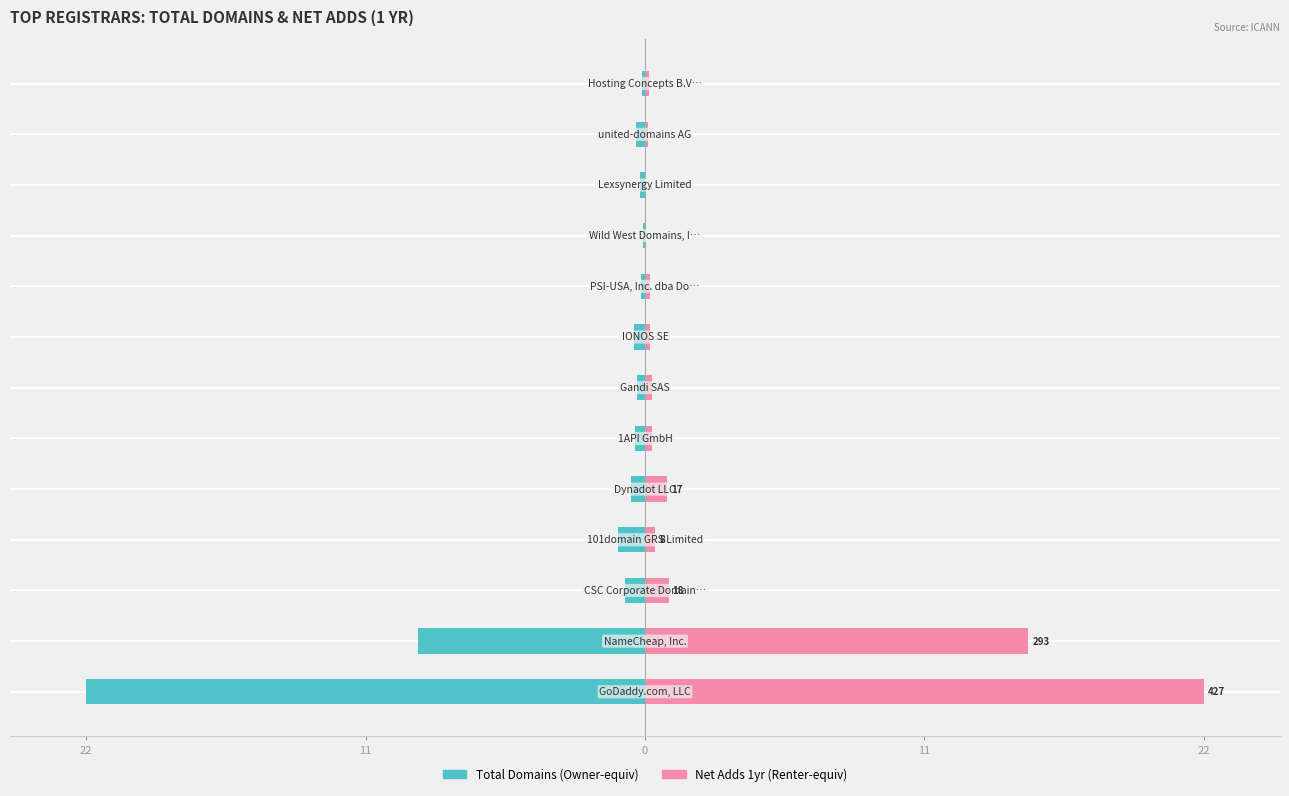

Which has a higher value, 11 or 5?

5